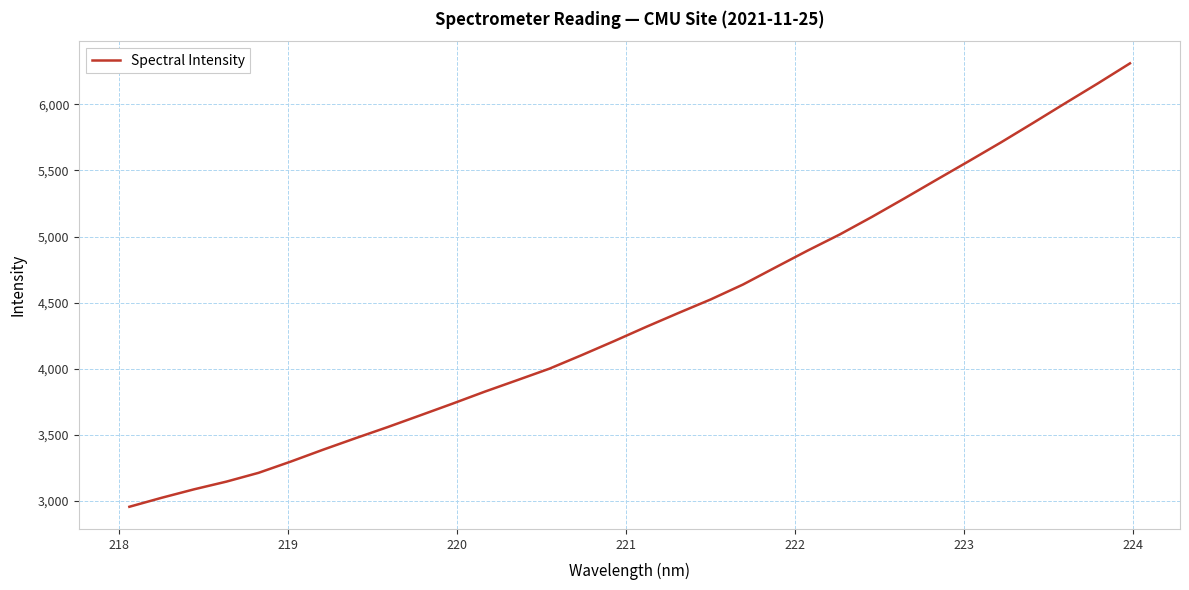

What is the difference between the maximum and minimum values?

3352.1